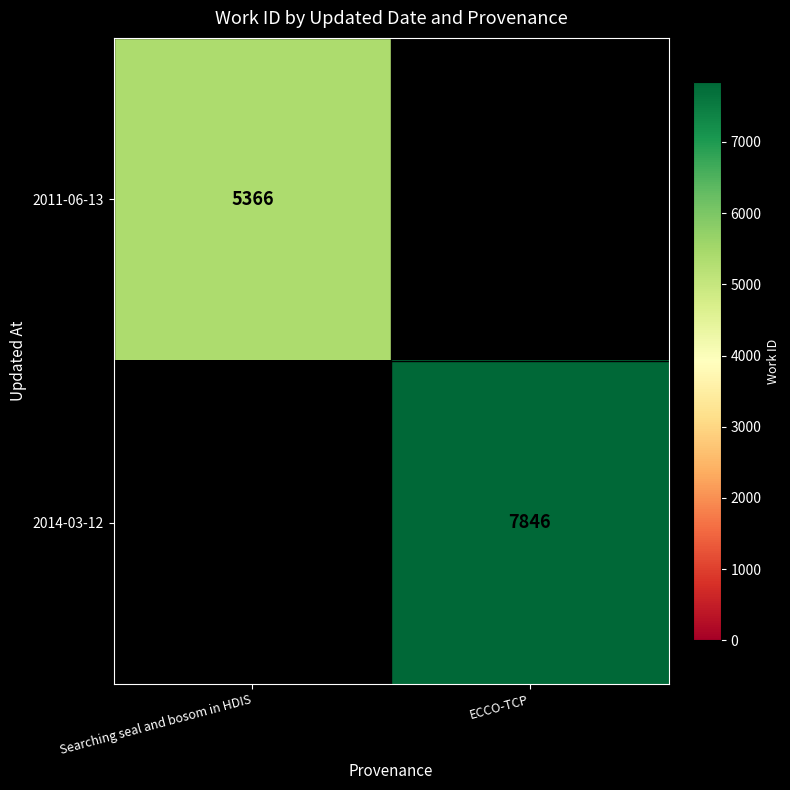

At which category does the chart reach its peak across all series?

ECCO-TCP